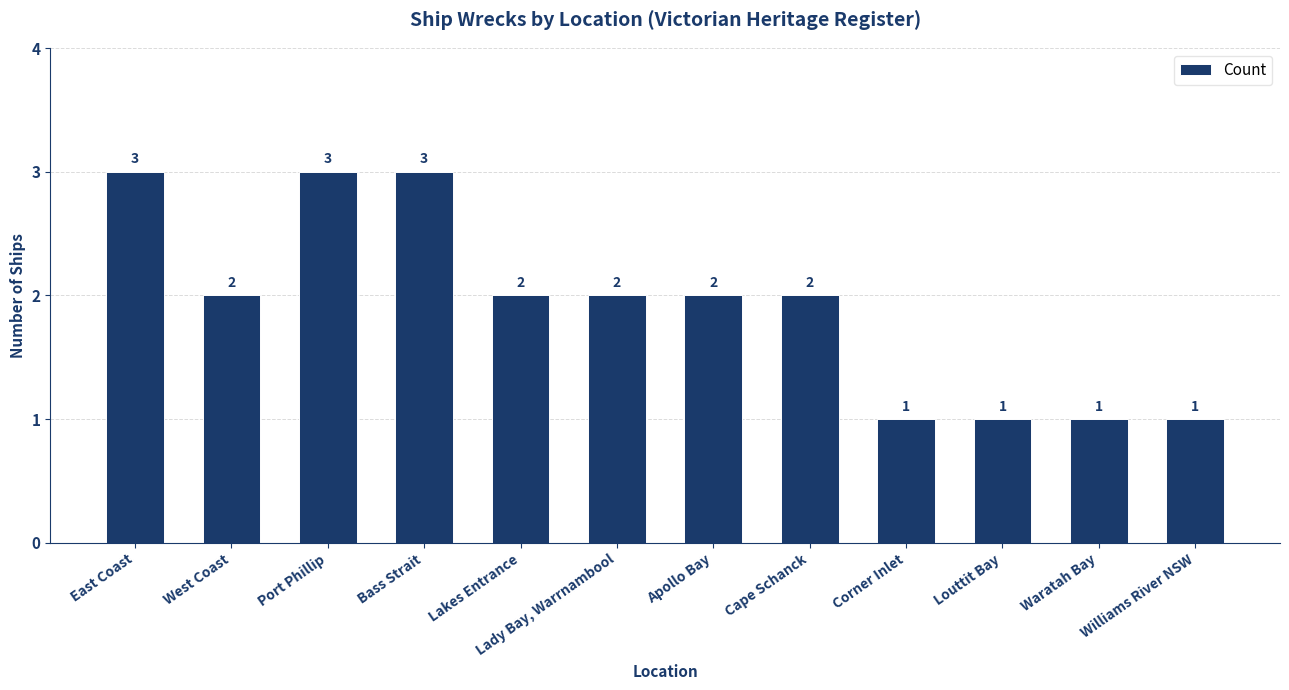

What is the ratio of the value at Port Phillip to the value at Apollo Bay?

1.5